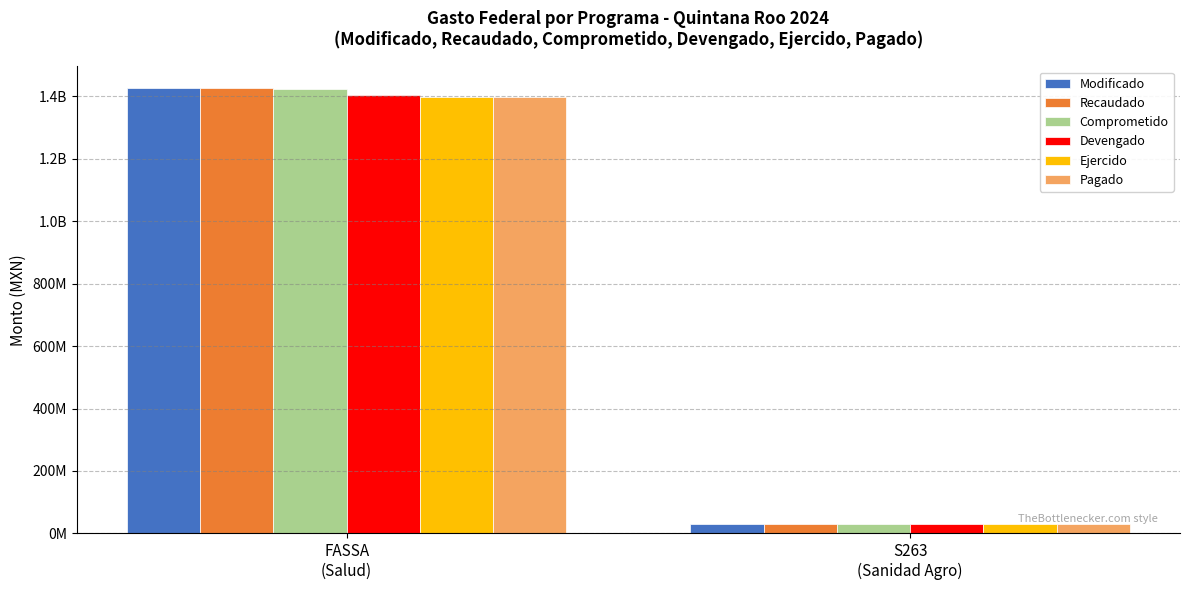

Which series has the widest spread of values?

Modificado